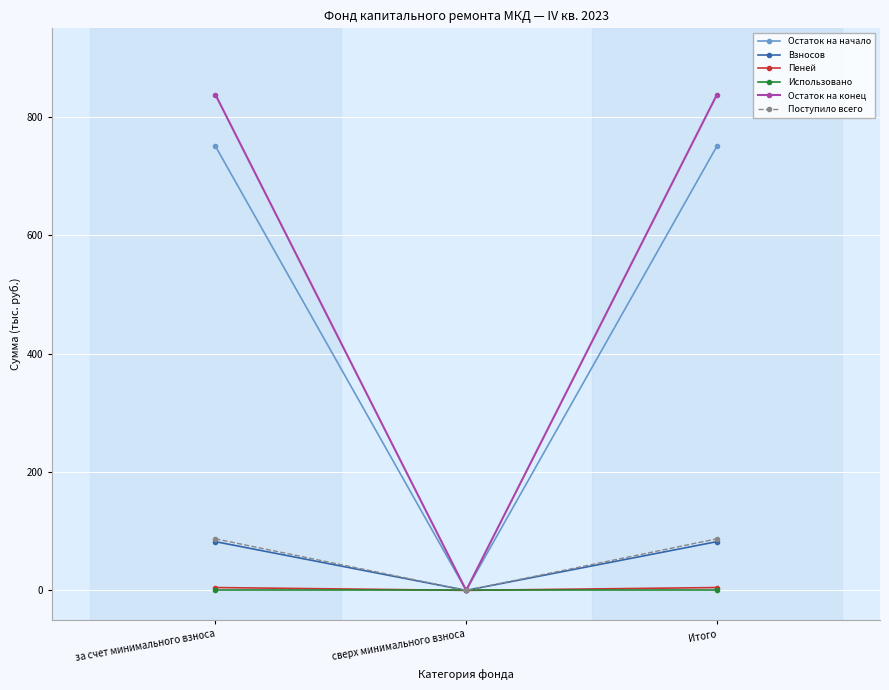

What is the value of the Остаток на начало point at the 3rd from the left?

751.0